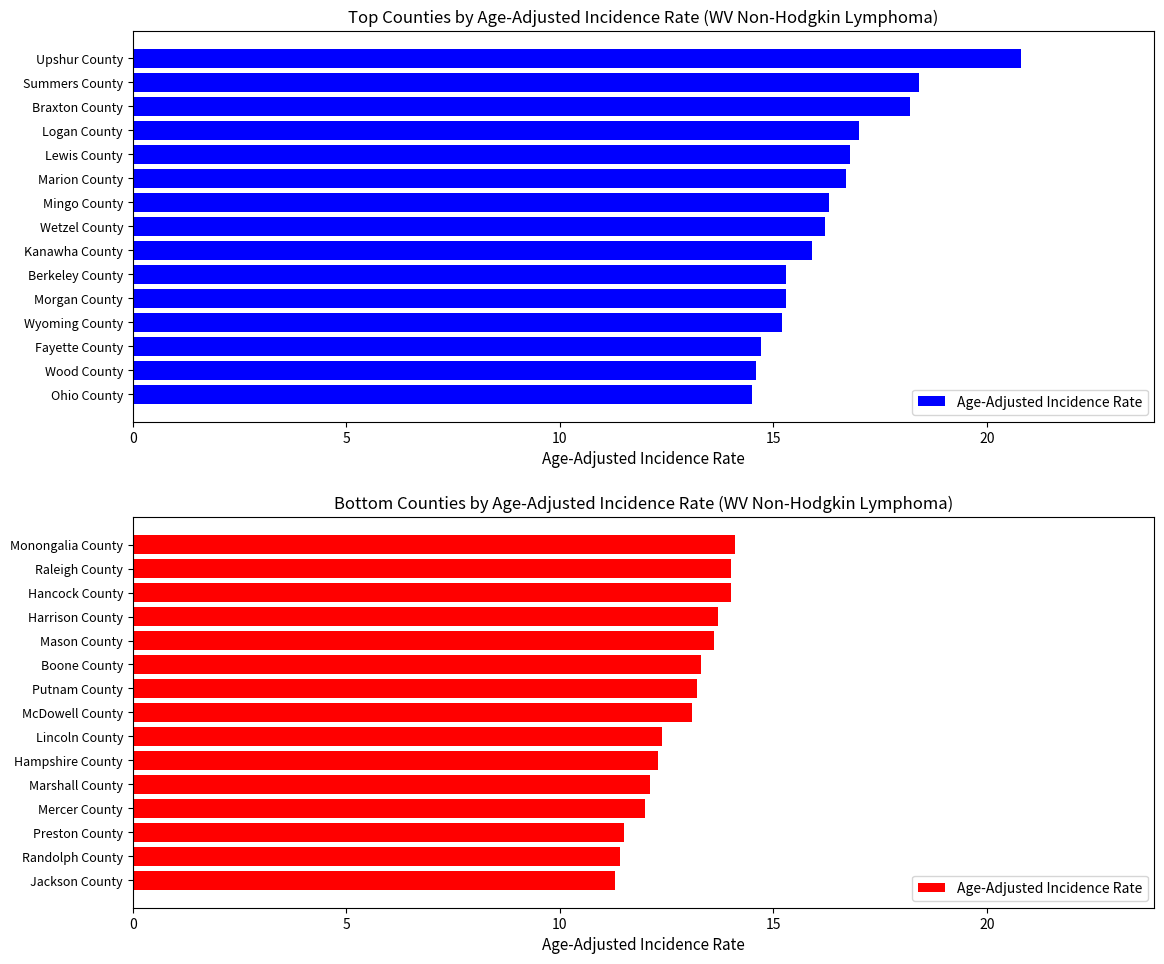

What is the minimum value shown in the chart?

11.3